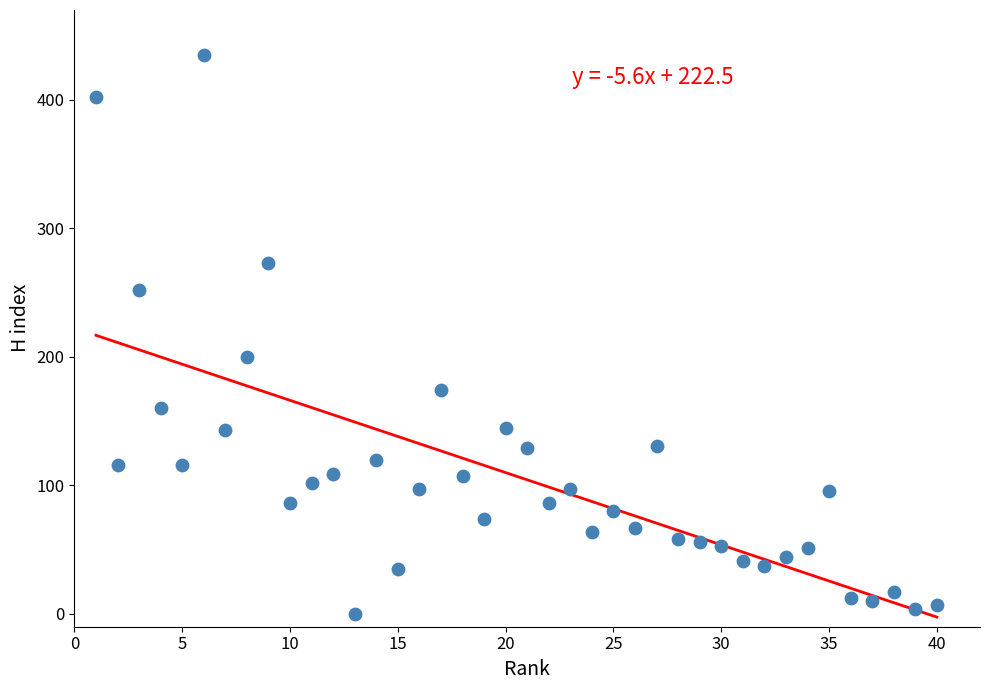

What is the range of X values (max minus min)?

39